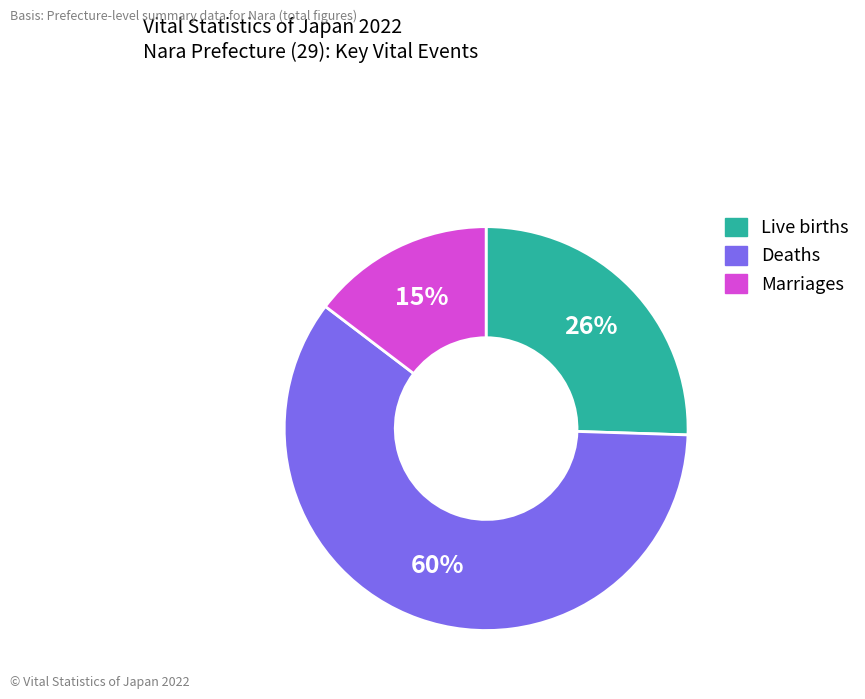

To the nearest percent, what is the average slice percentage?

33%